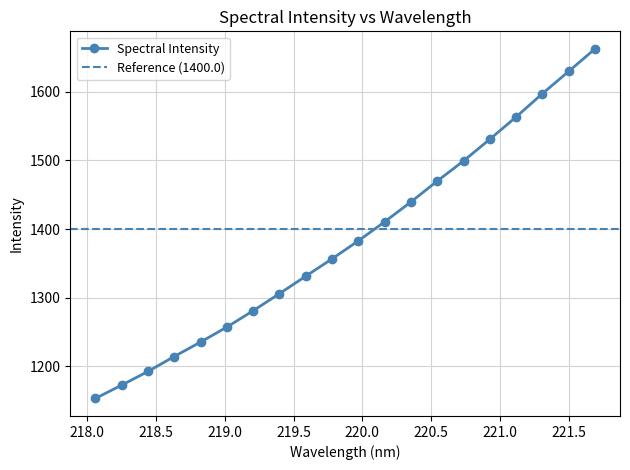

What is the ratio of the value at 220.1623 to the value at 218.8244?

1.1